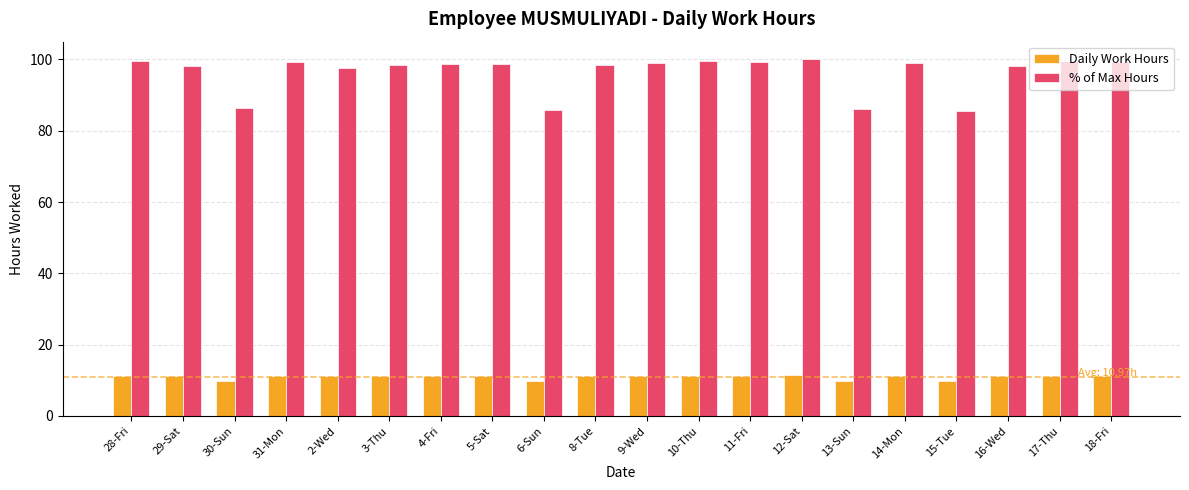

List the series in order of their overall mean, lowest first.

Daily Work Hours, % of Max Hours